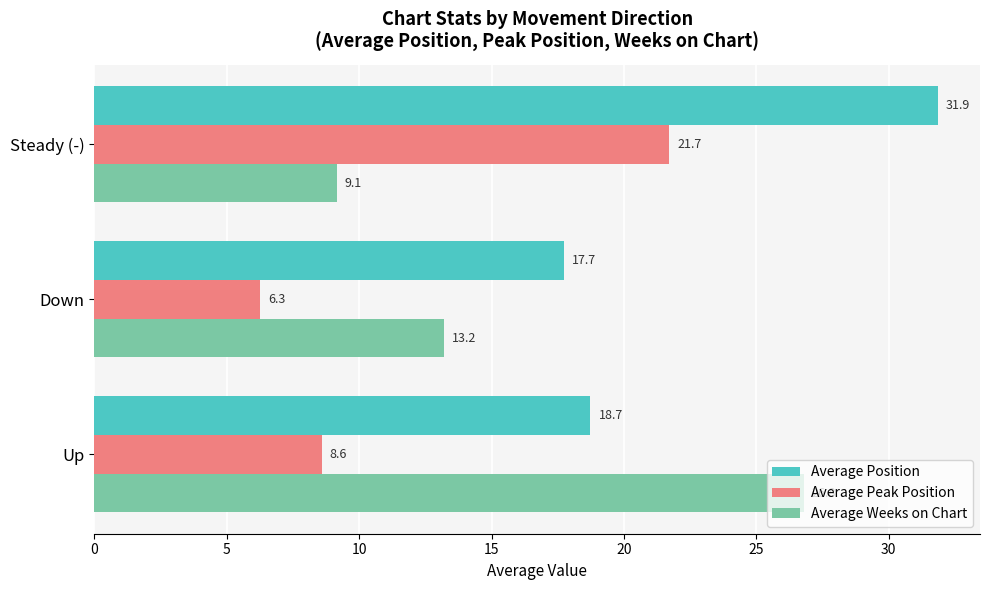

Which series has the largest total across all categories?

Average Position